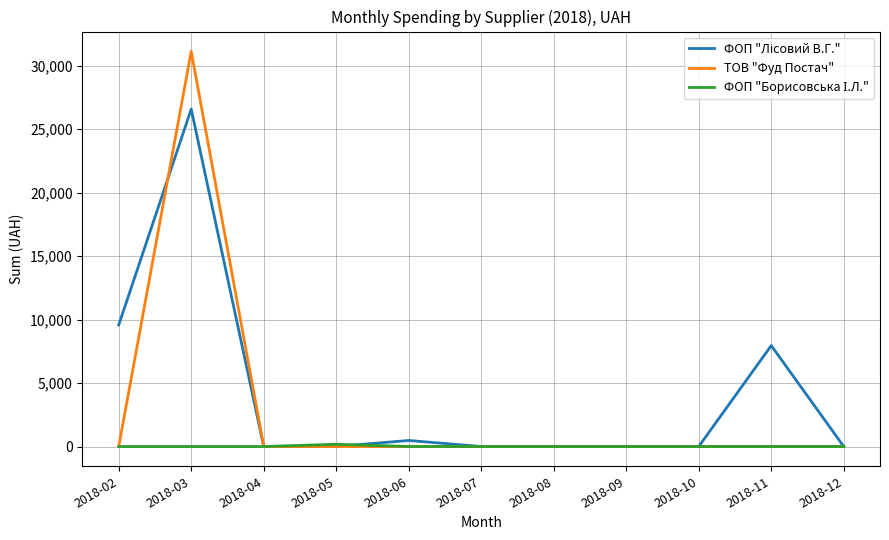

Which category has the highest value in the ТОВ "Фуд Постач" series?

2018-03